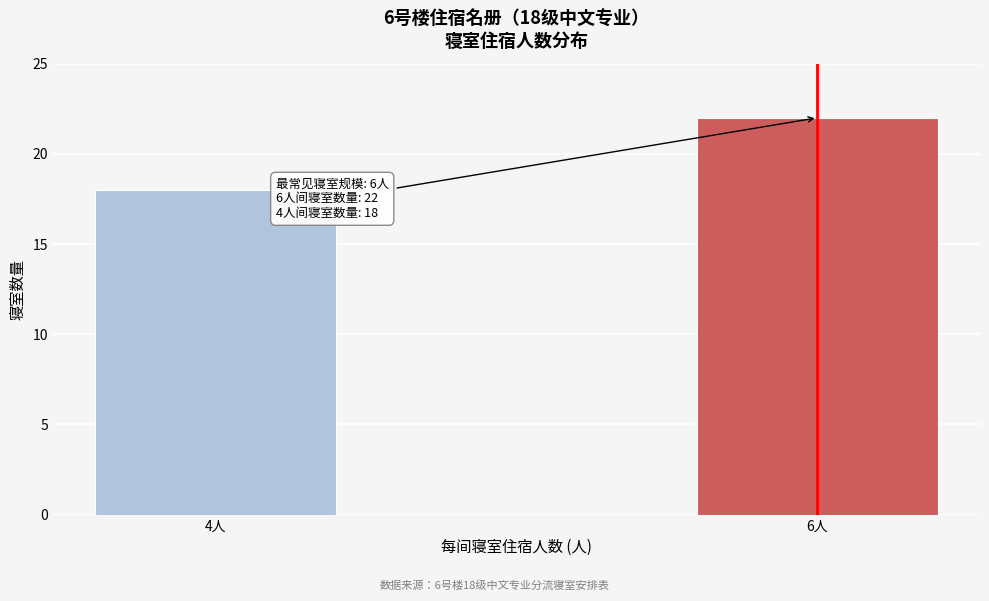

Reading left to right, extract all data points from this chart.

4人=18	6人=22